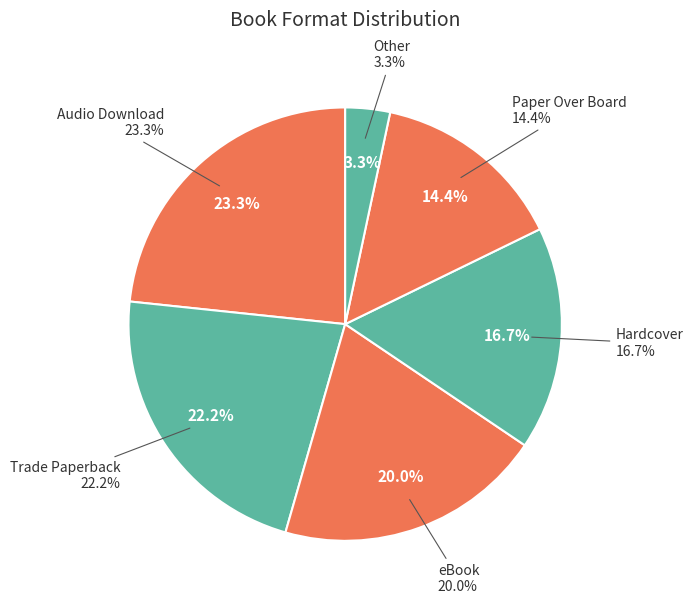

What portion of the pie excludes Audio Download?

76.7%